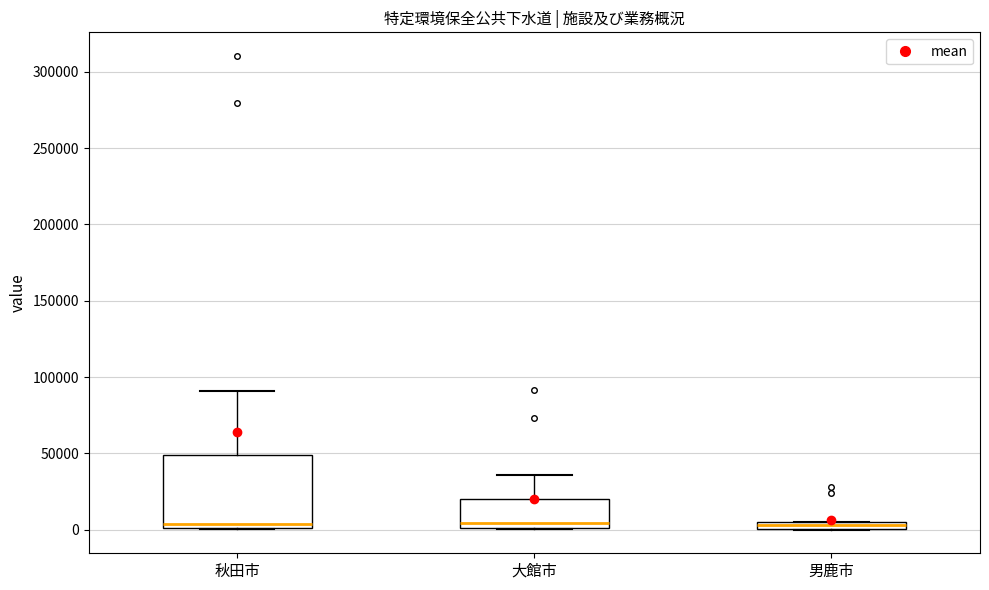

Where is the upper edge of the box for 秋田市 on the y-axis? The values are not printed on the chart, so give them approximately, as read against the axis.

50000